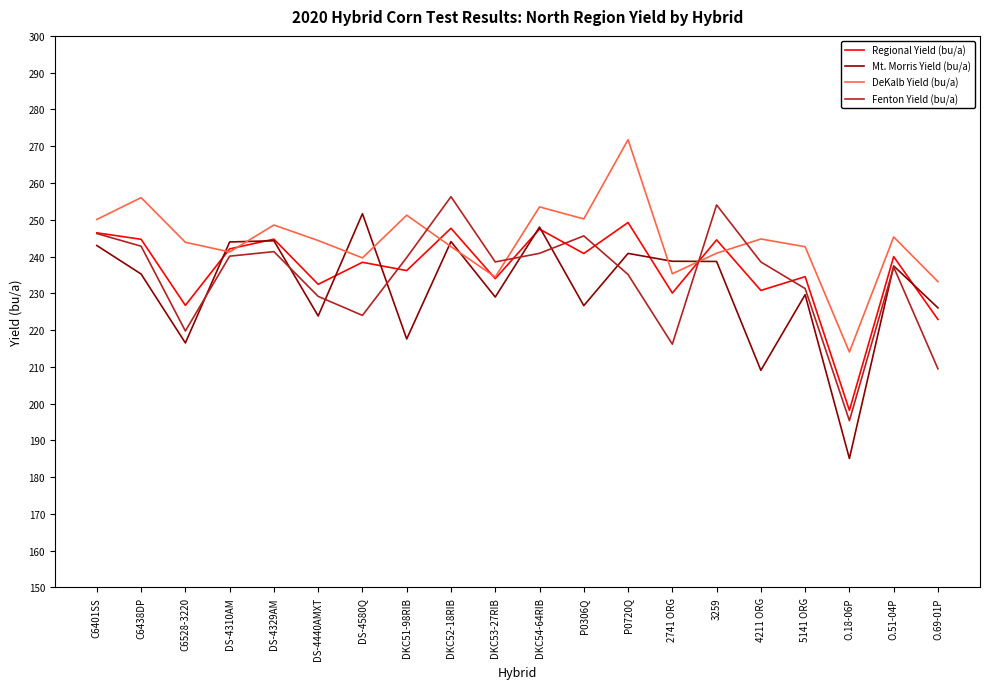

At which category does the chart reach its peak across all series?

P0720Q